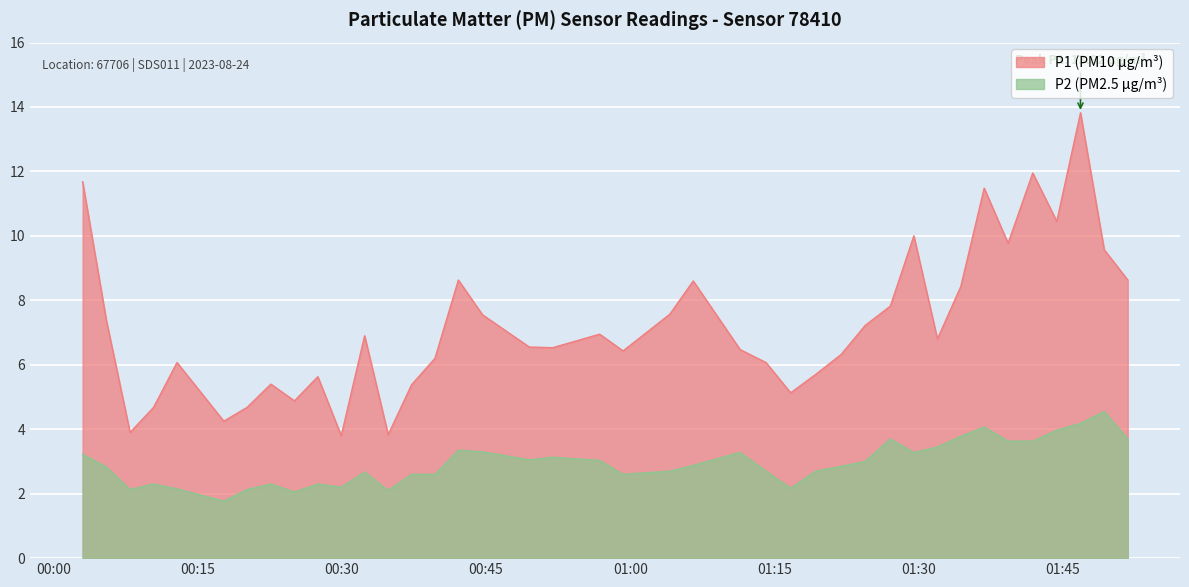

How many lines are shown in the chart?

2